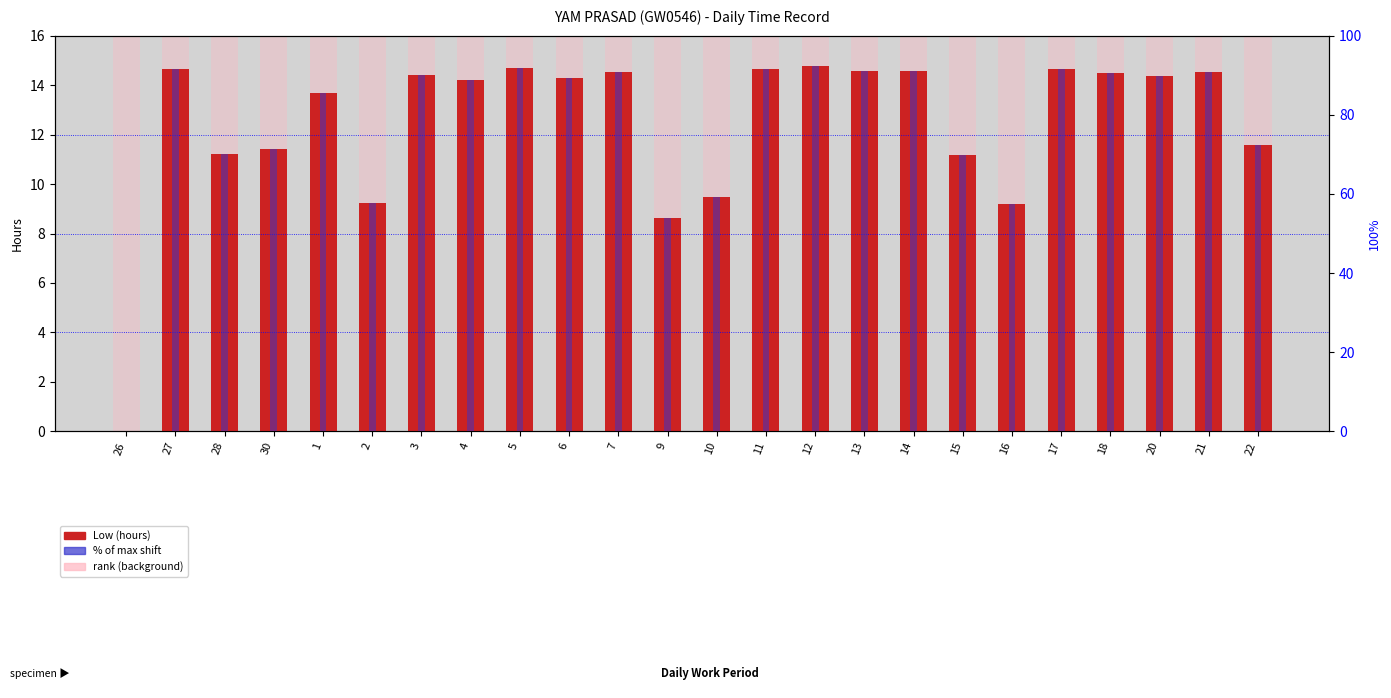

Which series has the largest range (max minus min)?

% of max shift (16h)